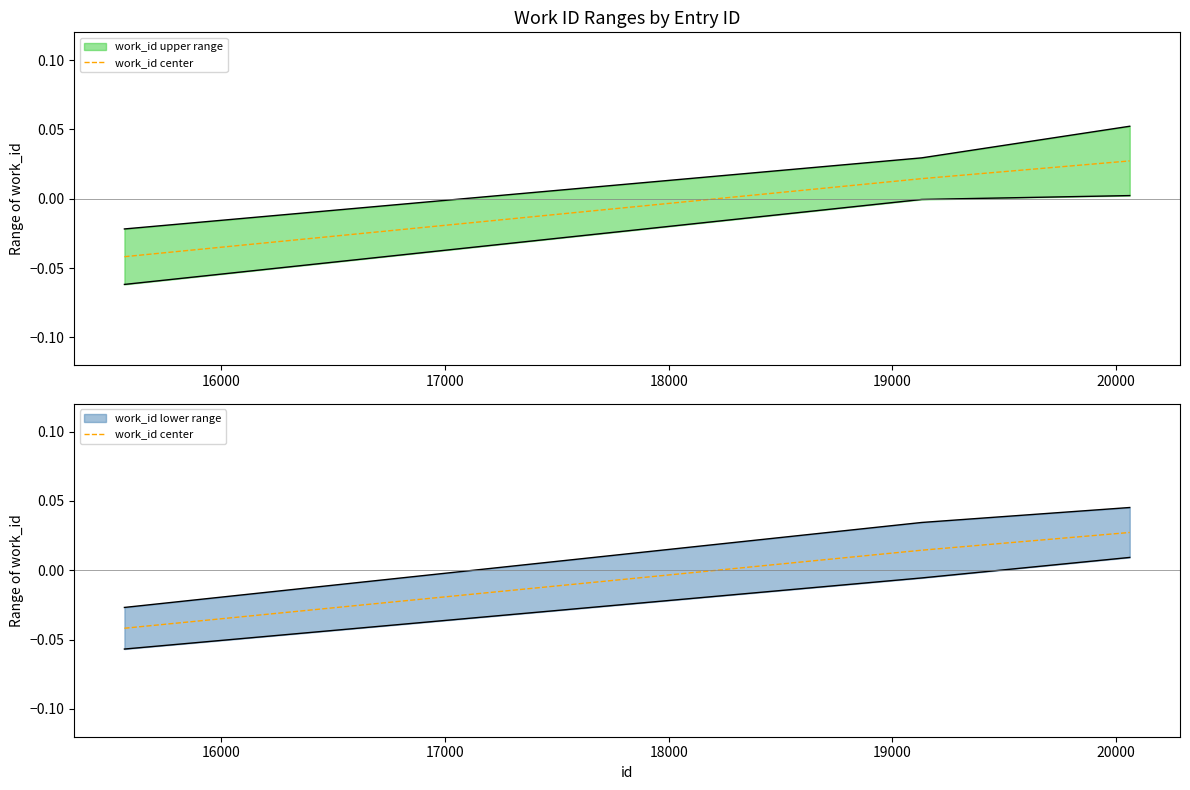

What is the difference between the maximum and minimum values?

0.1